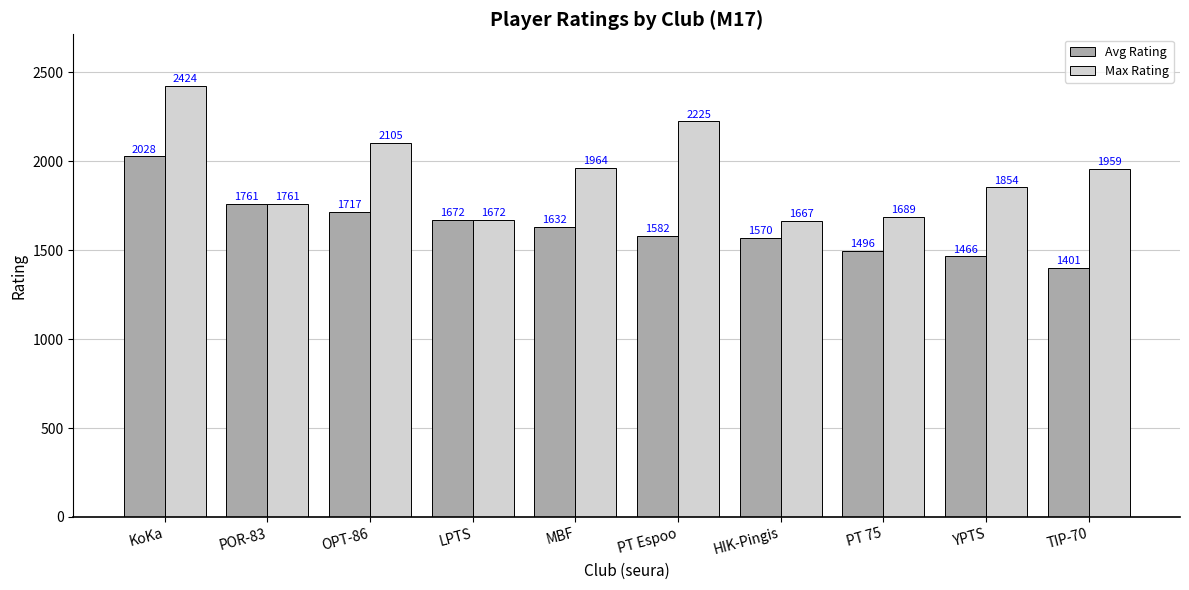

Where does the Max Rating series first go above 1959?

KoKa